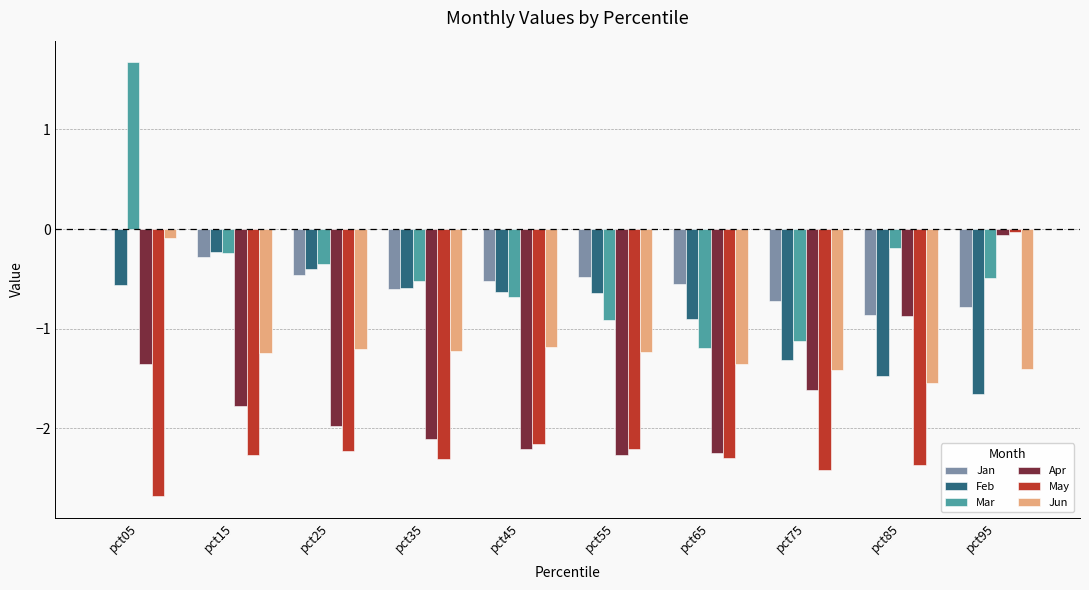

How many groups of bars are there?

10